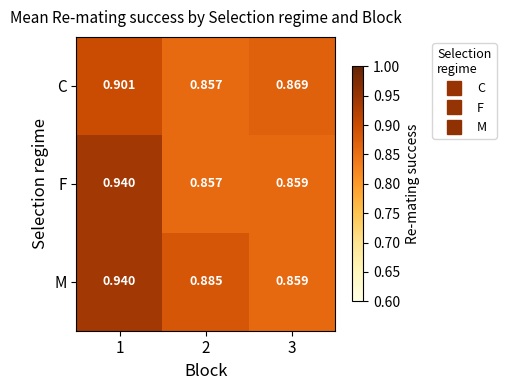

Which series has the widest spread of values?

F